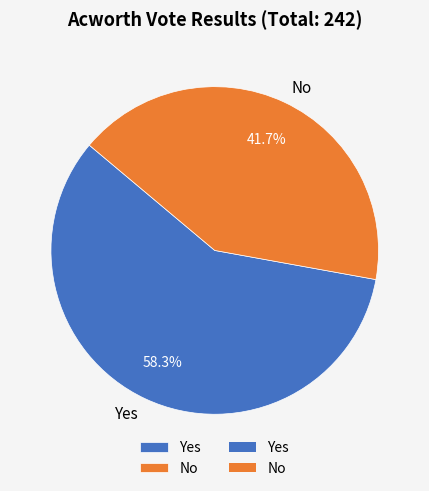

Does Yes account for over 50% of the chart?

Yes